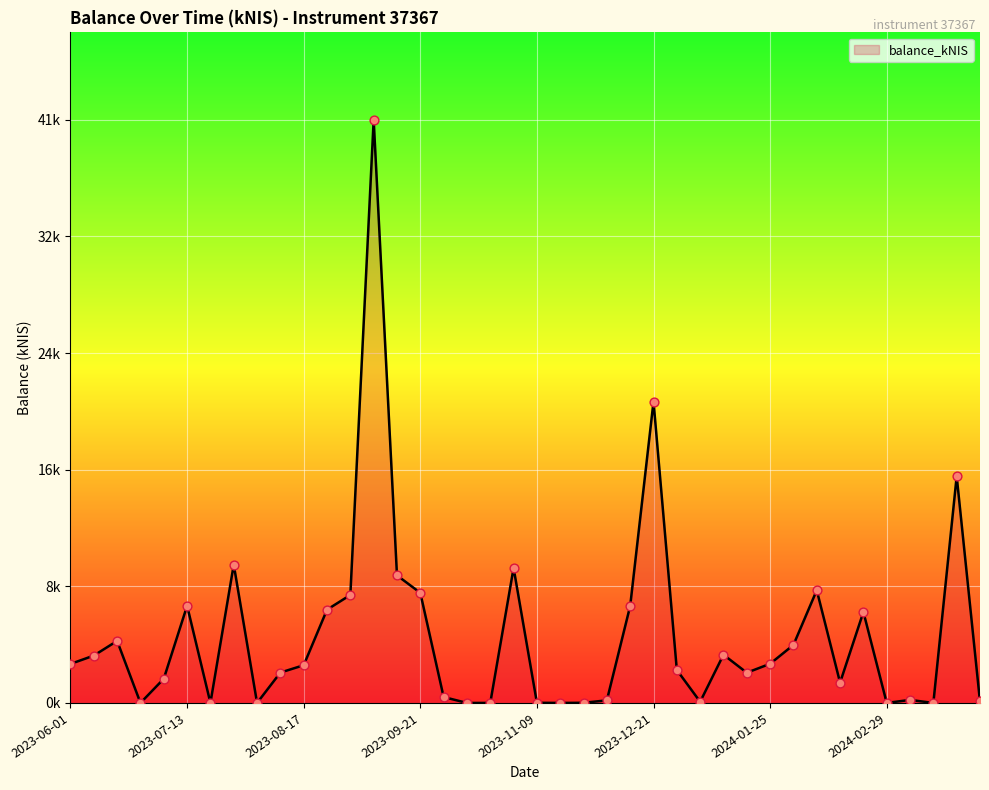

Does the chart have visible grid lines?

Yes